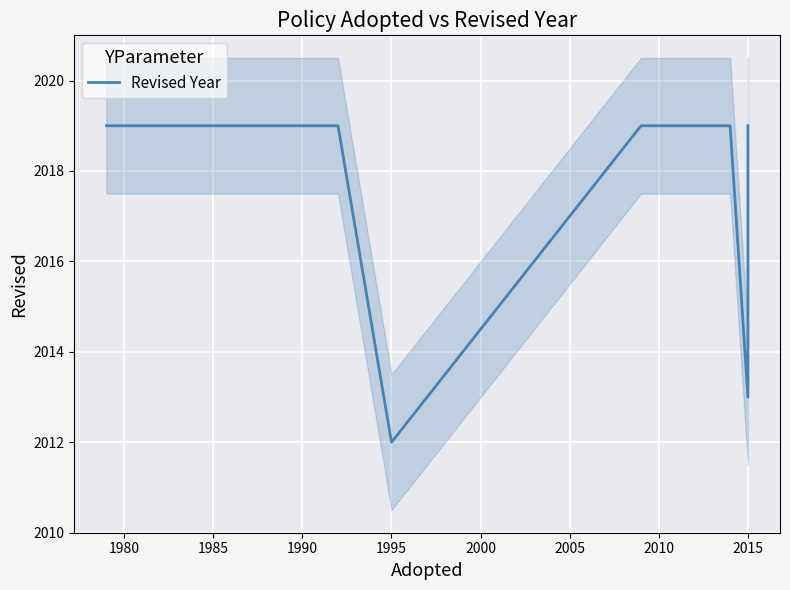

Approximately how many times larger is the value at 2015 compared to 1980?

1.0